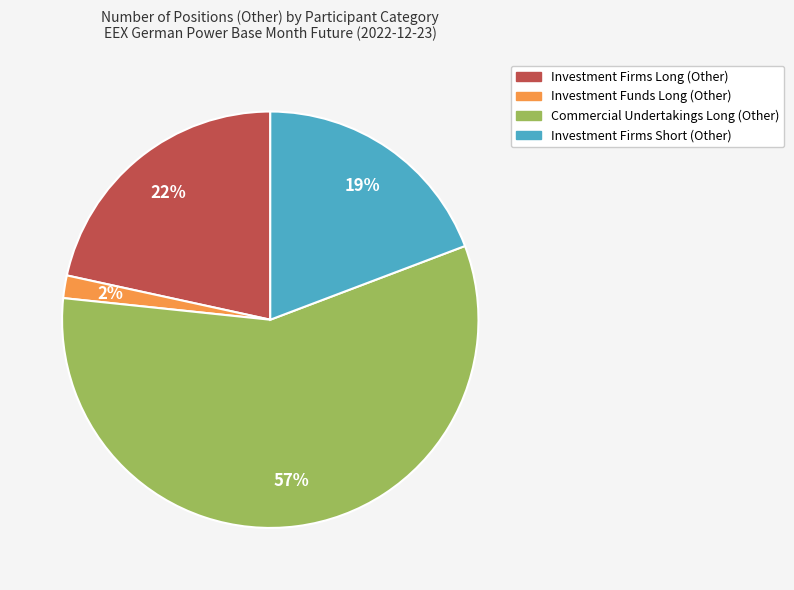

To the nearest percent, what portion does Investment Firms Long (Other) represent?

22%